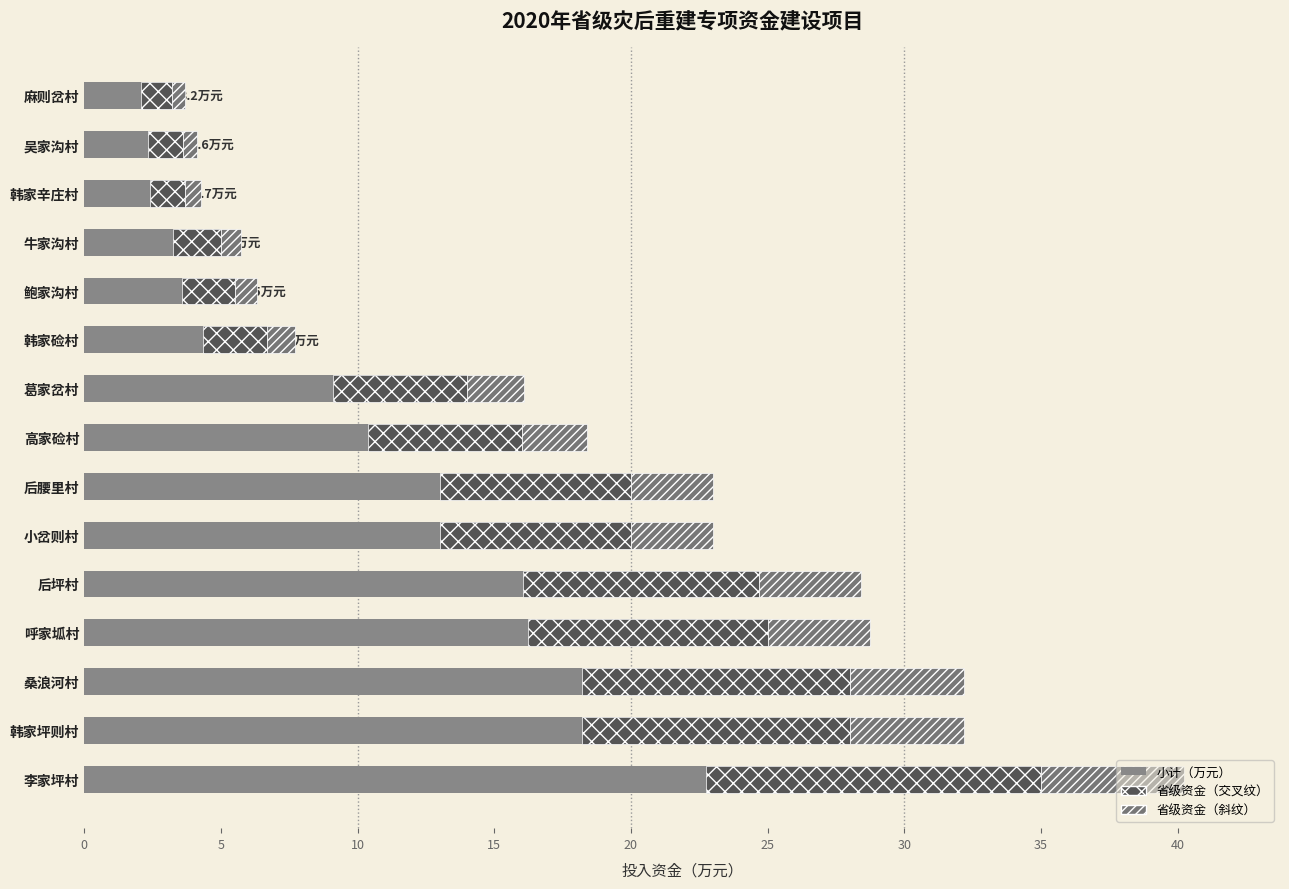

How many bars are there in total?

45